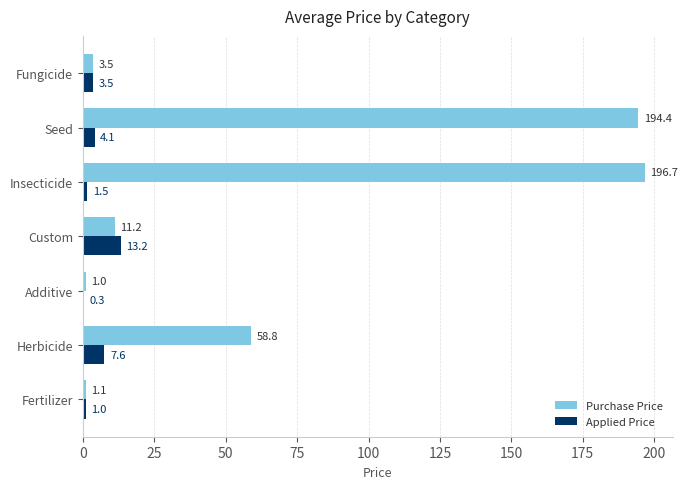

The value of Purchase Price at Fungicide is 3.5. True or false?

True